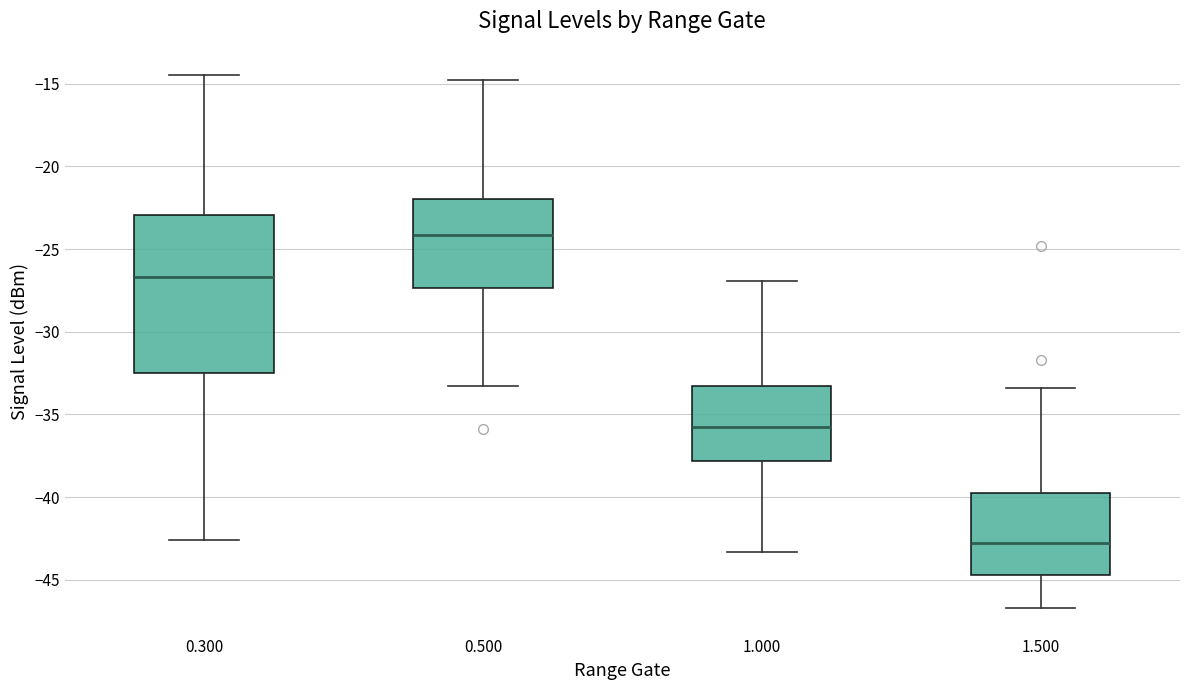

Reading left to right, read every box against the y-axis: the position of its median line, the range the box covers, and the ends of its whiskers. The values are not printed on the chart, so give them approximately, as read against the axis.

0.300: median -26.5, box -32.5 to -23.0, whiskers -42.5 to -14.5
0.500: median -24.0, box -27.5 to -22.0, whiskers -33.5 to -15.0
1.000: median -35.5, box -38.0 to -33.5, whiskers -43.5 to -27.0
1.500: median -42.5, box -44.5 to -39.5, whiskers -46.5 to -33.5